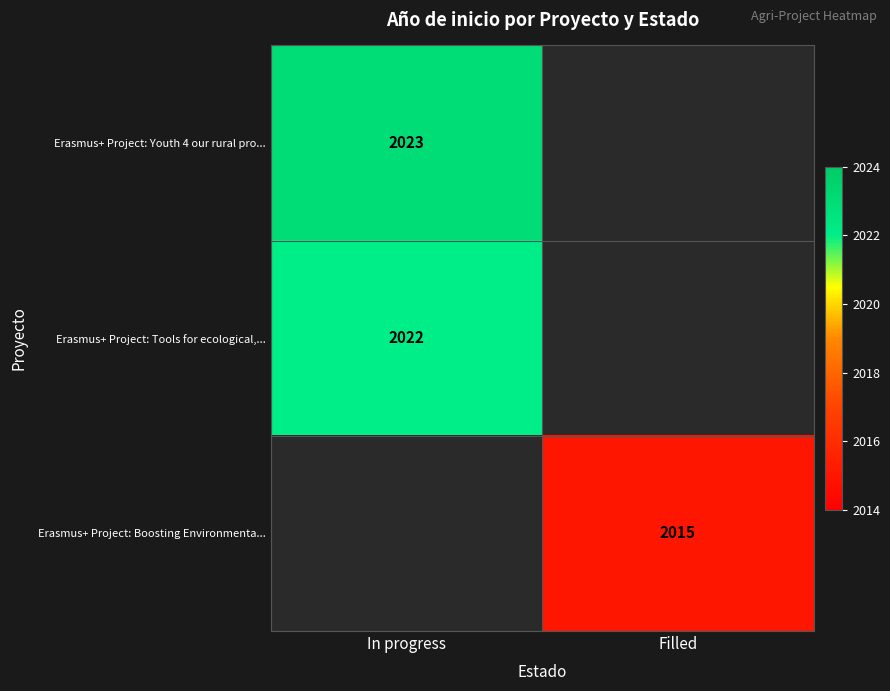

The Erasmus+ Project: Boosting Environmenta... series shows 2676 at Filled. True or false?

False